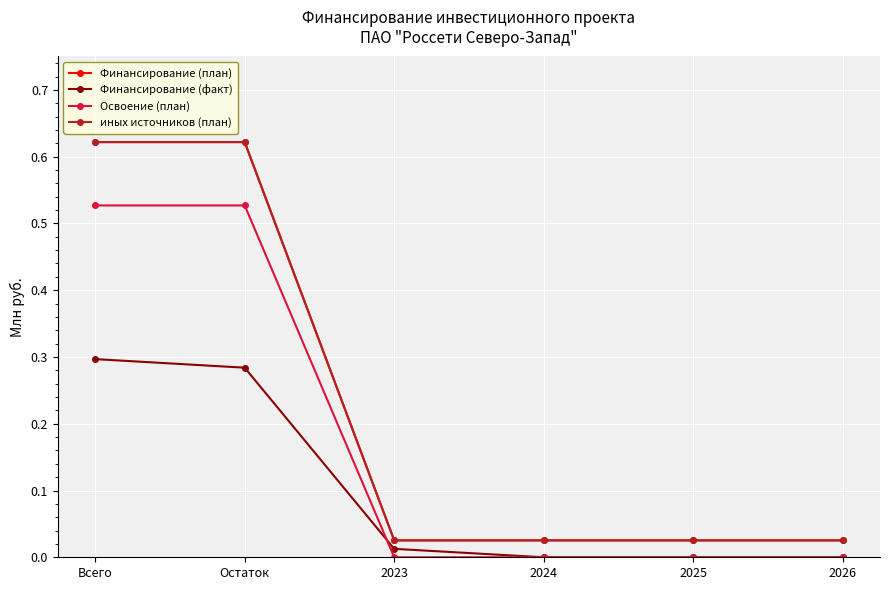

What is the label of the 3rd point from the right?

2024